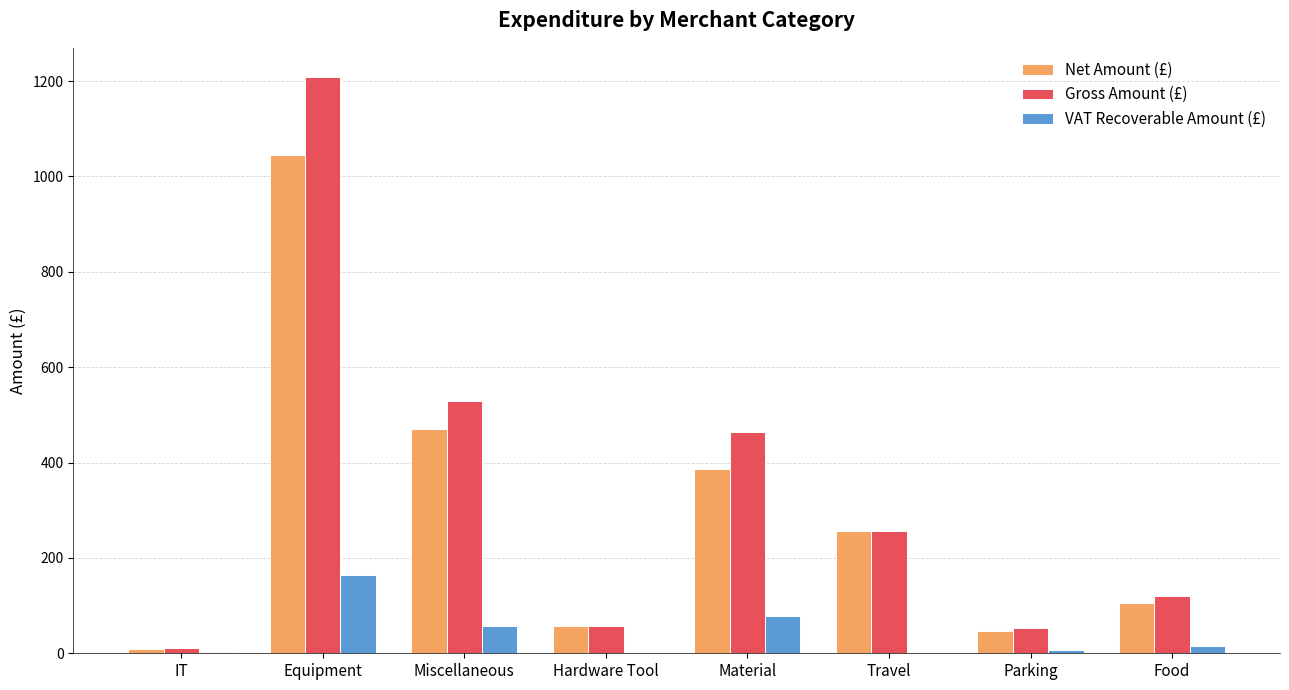

How many categories are shown in the chart?

8